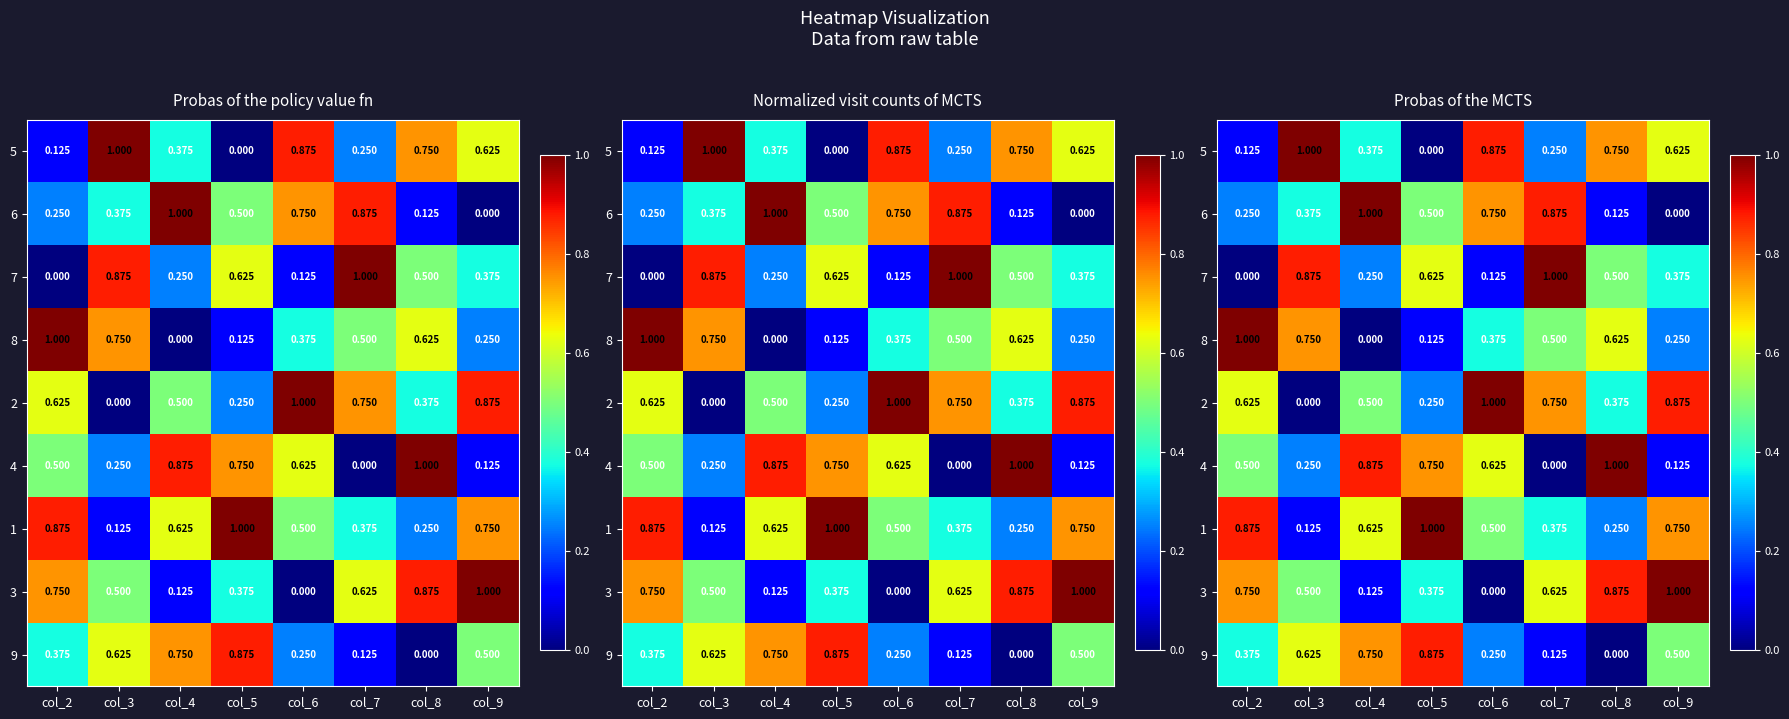

Is the value of 9 at col_6 greater than the value of 6 at col_7?

No